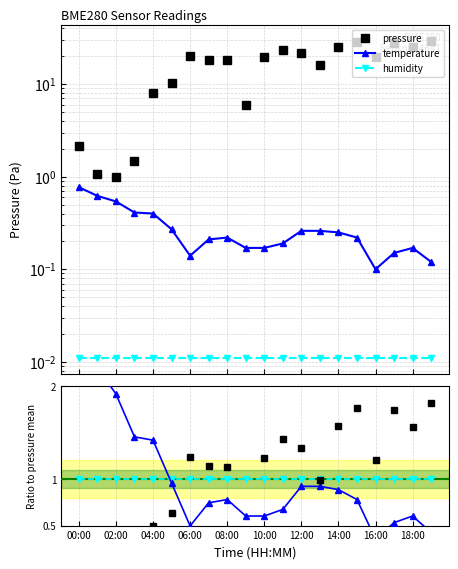

Reading left to right, extract all data points from this chart.

pressure: 0.1	0.1	0.1	0.1	0.5	0.6	1.2	1.1	1.1	0.4	1.2	1.4	1.3	1.0	1.6	1.8	1.2	1.7	1.6	1.8
temperature: 2.7	2.2	1.9	1.5	1.4	1.0	0.5	0.7	0.8	0.6	0.6	0.7	0.9	0.9	0.9	0.8	0.4	0.5	0.6	0.4
humidity: 1.0	1.0	1.0	1.0	1.0	1.0	1.0	1.0	1.0	1.0	1.0	1.0	1.0	1.0	1.0	1.0	1.0	1.0	1.0	1.0